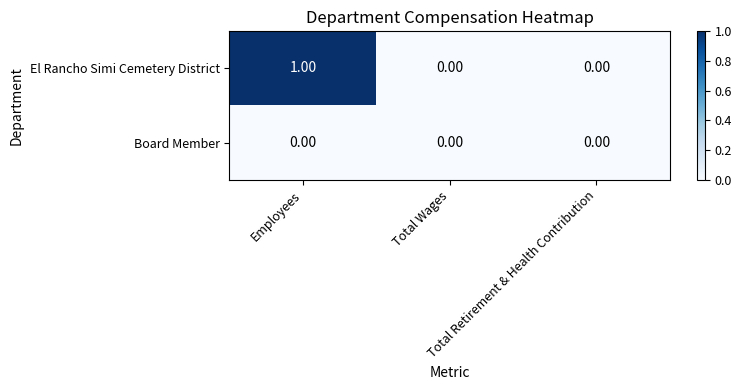

List the series in order of their peak value, lowest first.

Board Member, El Rancho Simi Cemetery District